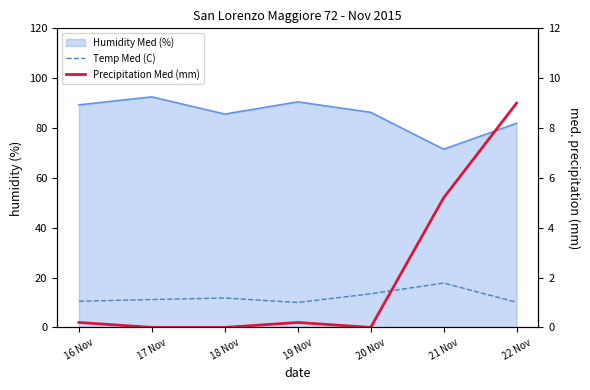

The value of Precipitation Med (mm) at 19 Nov is 0.1. True or false?

False